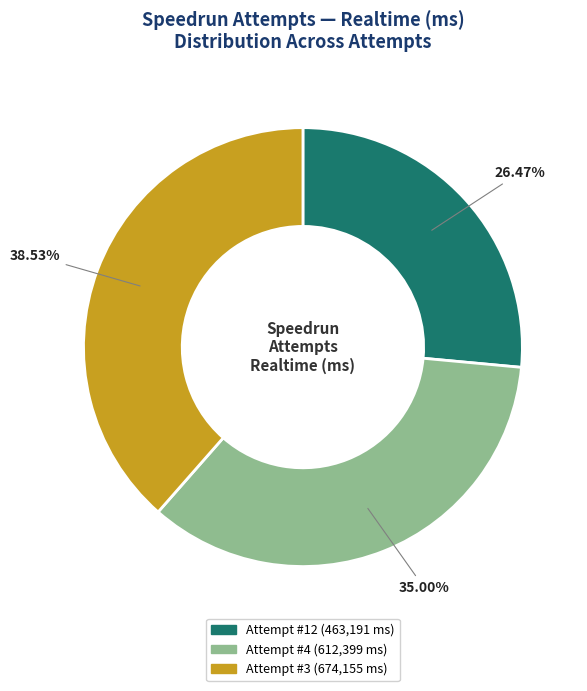

Rank the categories by value from highest to lowest.

Attempt #3, Attempt #4, Attempt #12